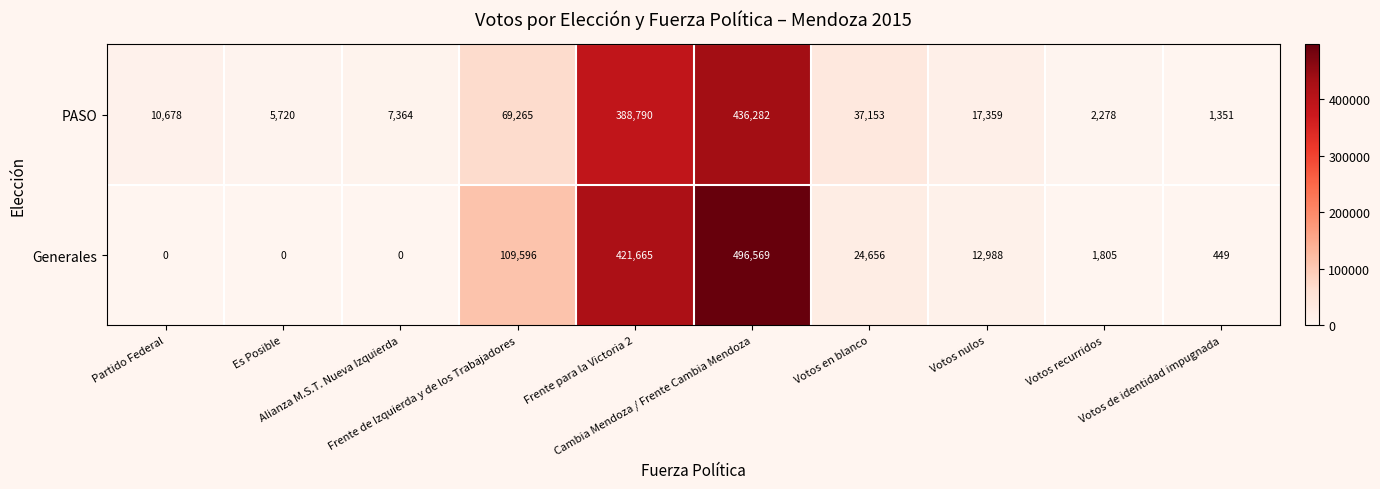

What is the sum of all PASO values?

976240